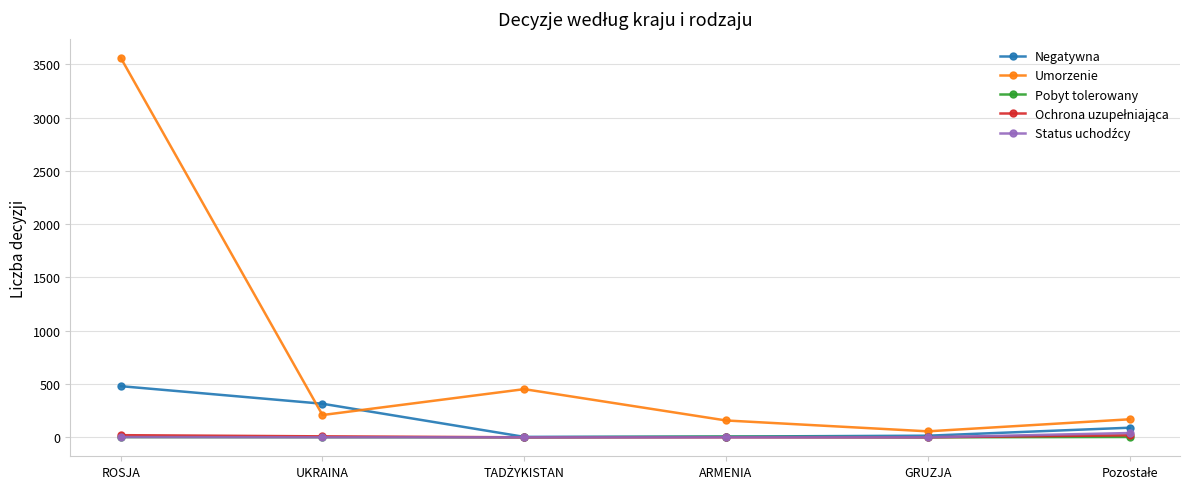

What is the label of the 2nd point from the right?

GRUZJA